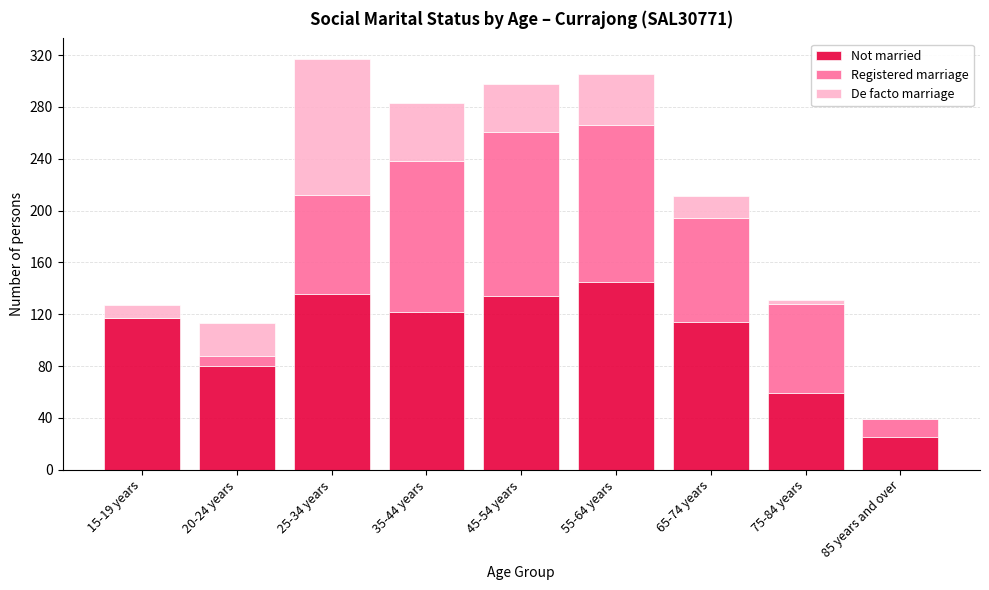

Reading left to right, list the values for the Not married series.

15-19 years=117	20-24 years=80	25-34 years=136	35-44 years=122	45-54 years=134	55-64 years=145	65-74 years=114	75-84 years=59	85 years and over=25